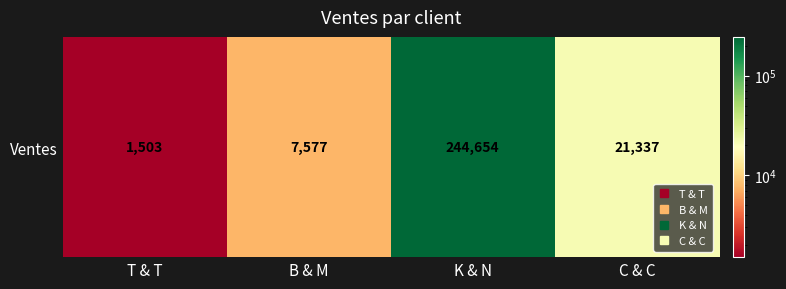

Reading left to right, transcribe all the data shown in this chart.

T & T=1503	B & M=7577	K & N=244654	C & C=21337